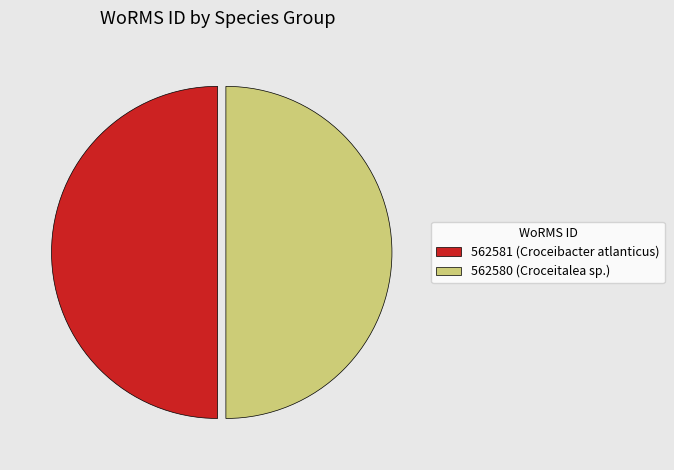

Do 562580 (Croceitalea sp.) and 562581 (Croceibacter atlanticus) together represent more than half of the pie?

Yes